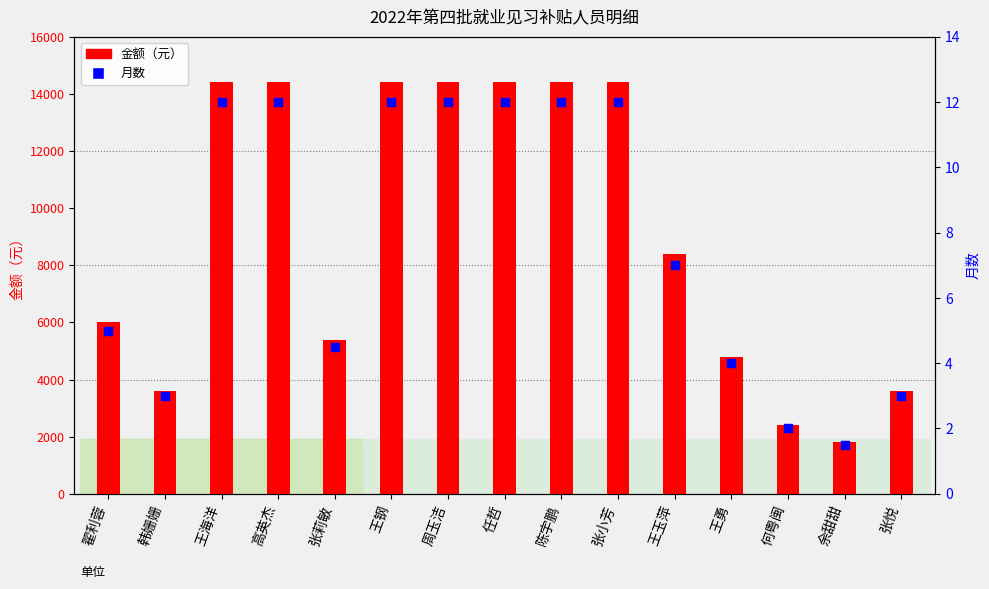

What are all the series names shown in the legend?

金额（元）, 月数